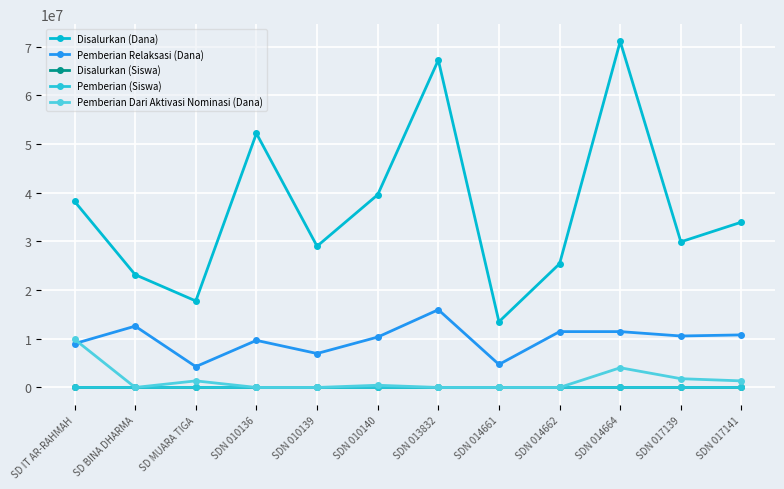

At which category is the sum across all series the highest?

SDN 014664